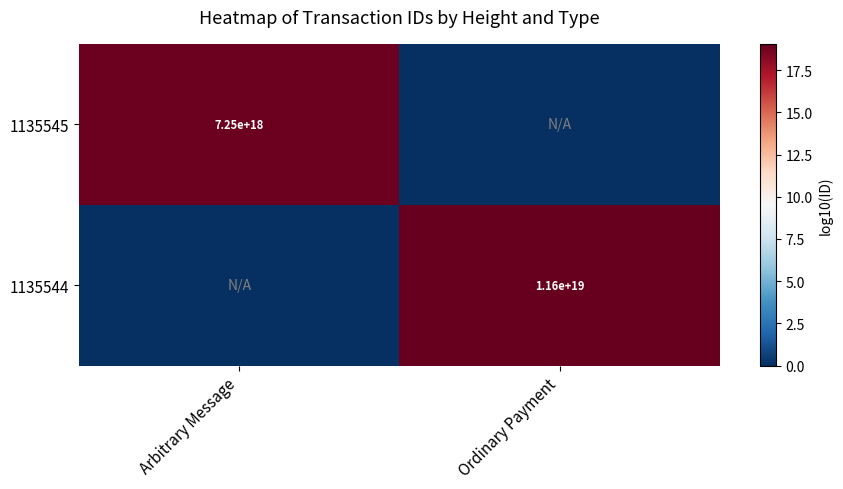

Which has a higher value, Ordinary Payment or Arbitrary Message?

Arbitrary Message